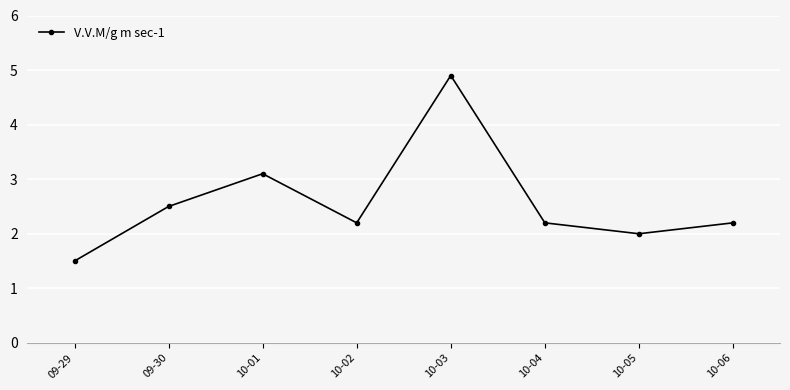

Which category has the highest value across all series?

10-03